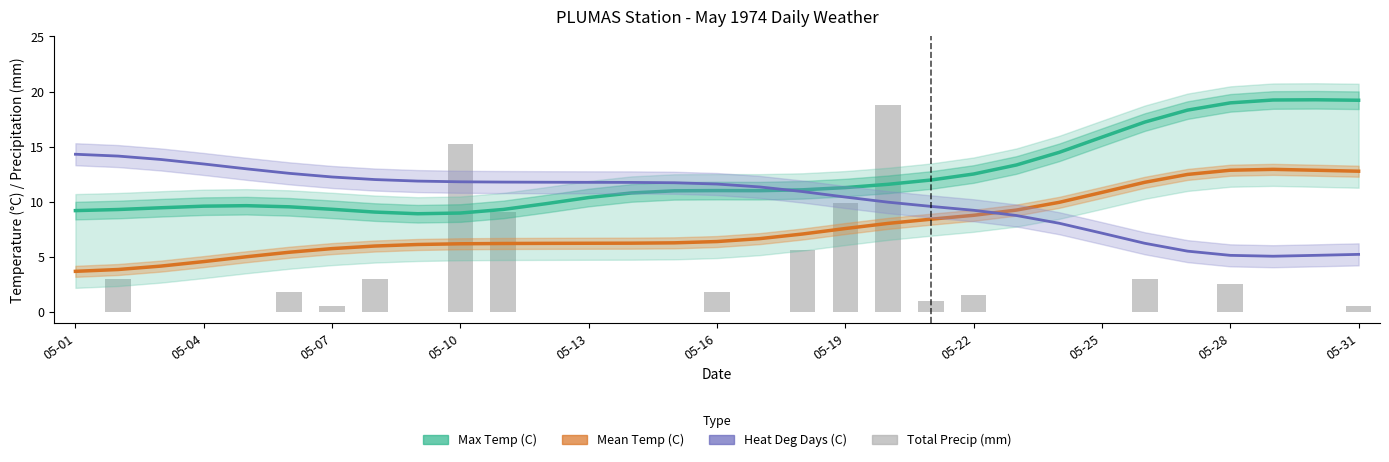

What value does the Total Precip (mm) series have at 05-16?

1.8